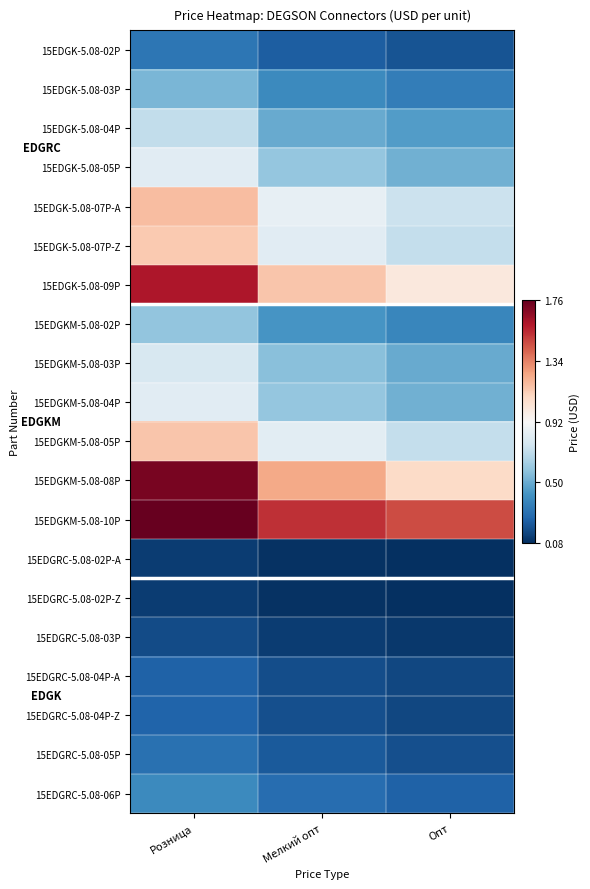

Rank the series at Розница from lowest to highest value.

15EDGRC-5.08-02P-Z, 15EDGRC-5.08-02P-A, 15EDGRC-5.08-03P, 15EDGRC-5.08-04P-A, 15EDGRC-5.08-04P-Z, 15EDGRC-5.08-05P, 15EDGK-5.08-02P, 15EDGRC-5.08-06P, 15EDGK-5.08-03P, 15EDGKM-5.08-02P, 15EDGK-5.08-04P, 15EDGKM-5.08-03P, 15EDGKM-5.08-04P, 15EDGK-5.08-05P, 15EDGK-5.08-07P-Z, 15EDGKM-5.08-05P, 15EDGK-5.08-07P-A, 15EDGK-5.08-09P, 15EDGKM-5.08-08P, 15EDGKM-5.08-10P